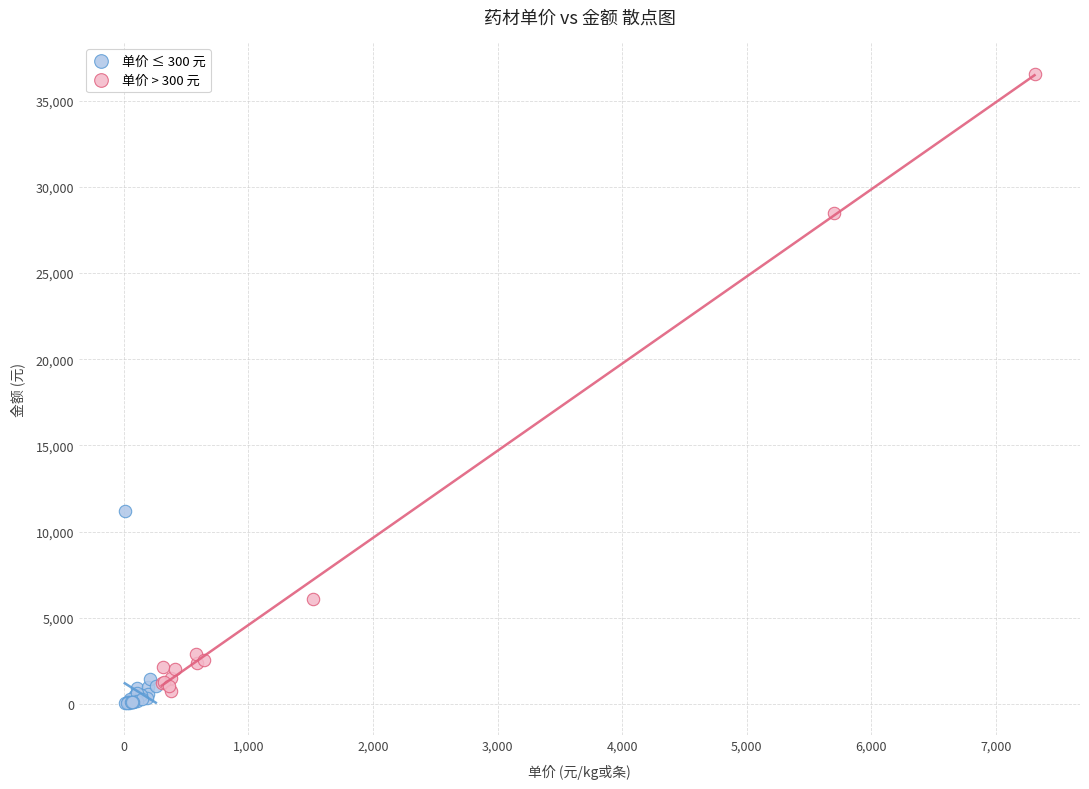

Which series contains the highest Y value?

单价 > 300 元